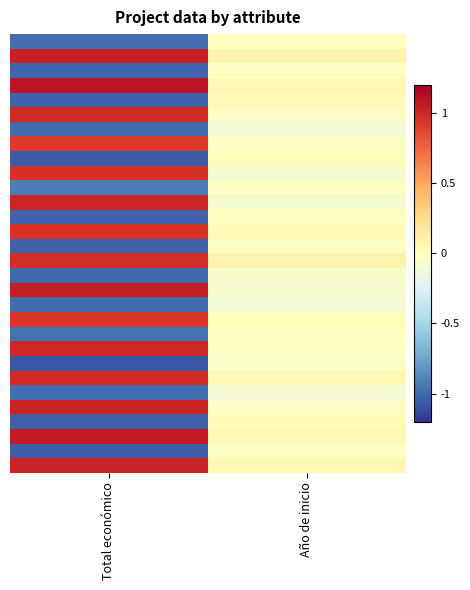

What is the smallest value displayed?

-1.1